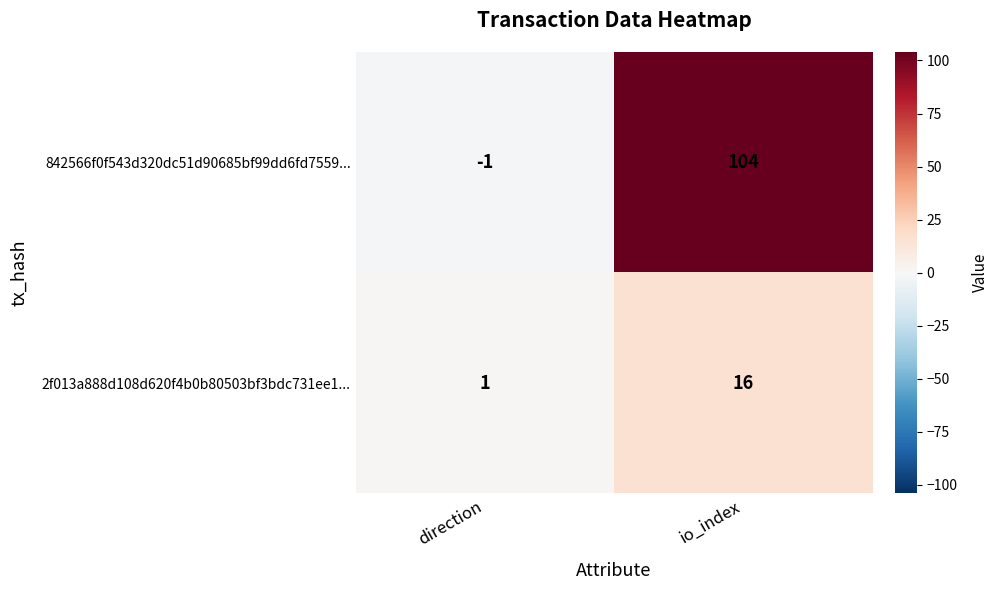

The value of 2f013a888d108d620f4b0b80503bf3bdc731ee1... at direction is 1. True or false?

True